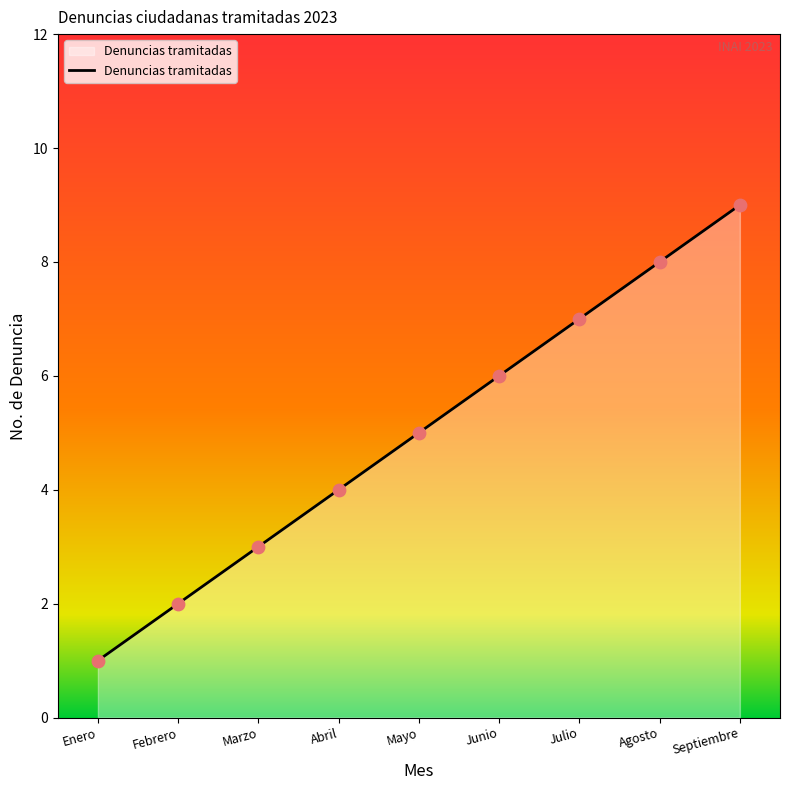

Which has a higher value, Enero or Febrero?

Febrero